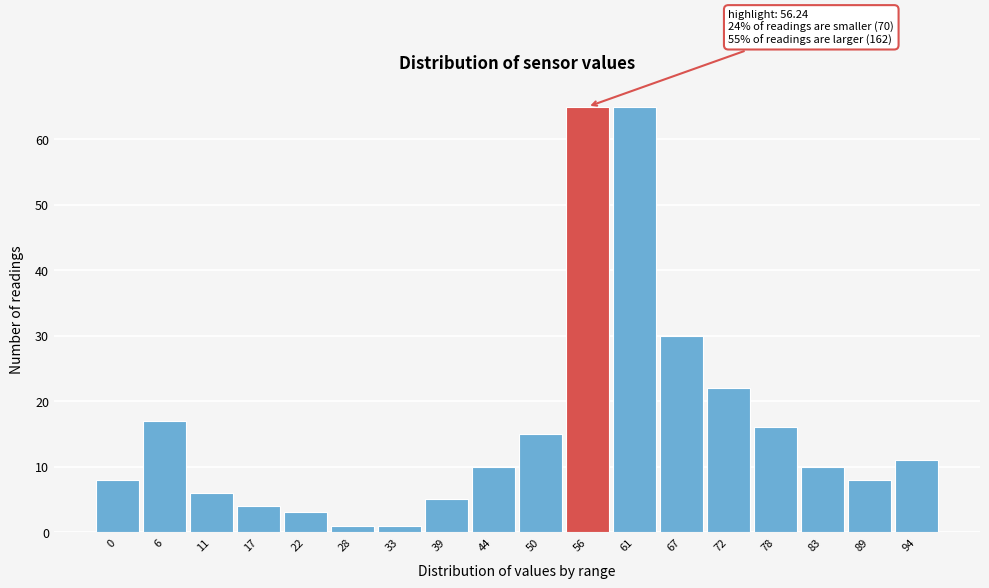

Reading right to left, list all the values displayed in this chart.

11	8	10	16	22	30	65	65	15	10	5	1	1	3	4	6	17	8